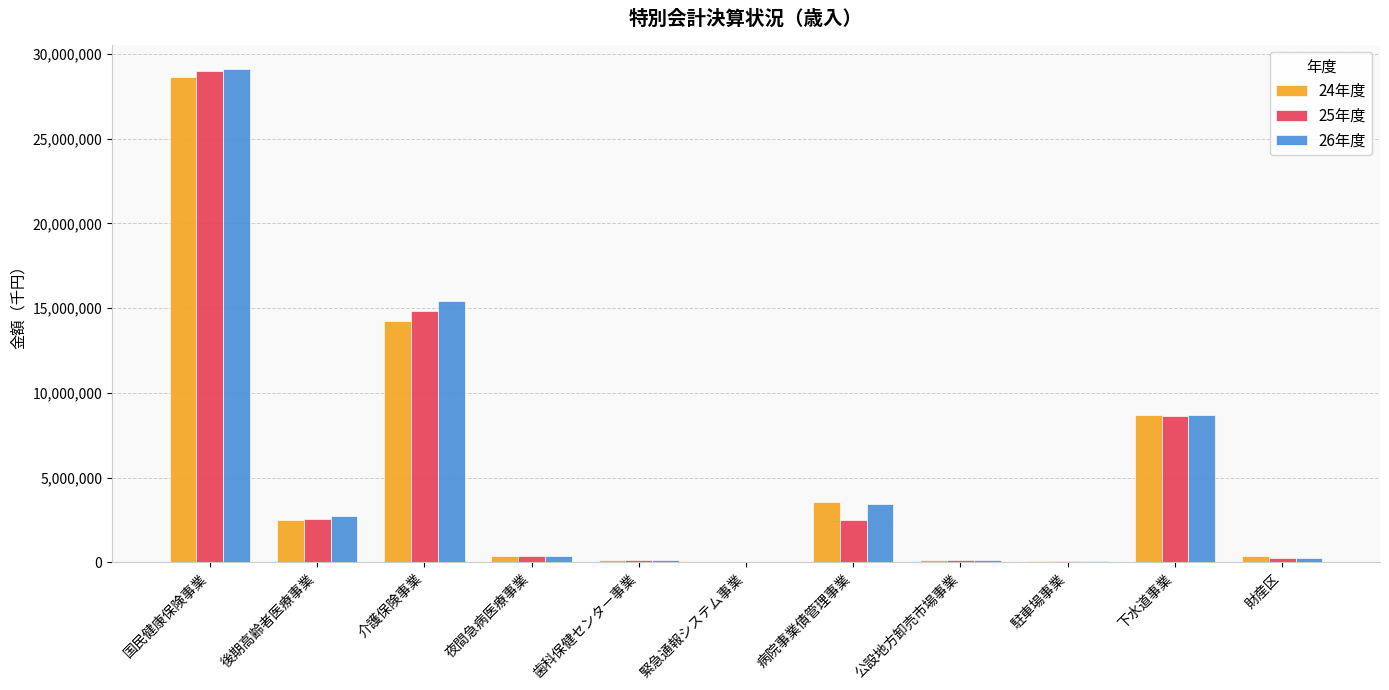

Which category has the highest value across all series?

国民健康保険事業